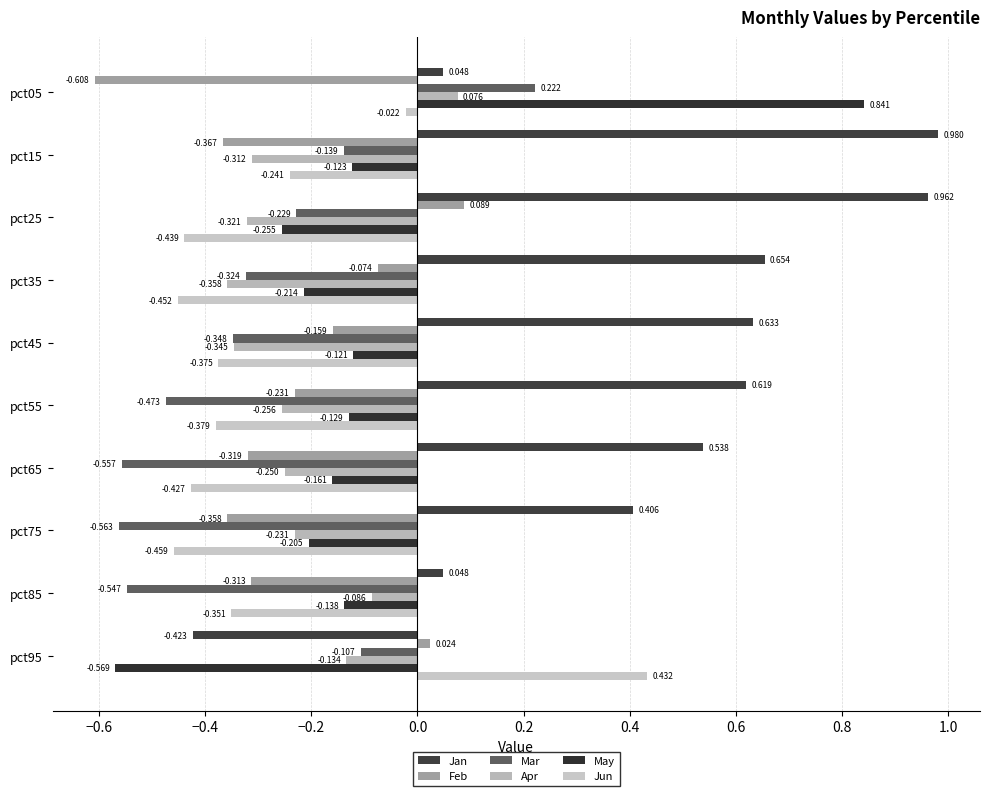

How many negative values does the Mar series have?

9